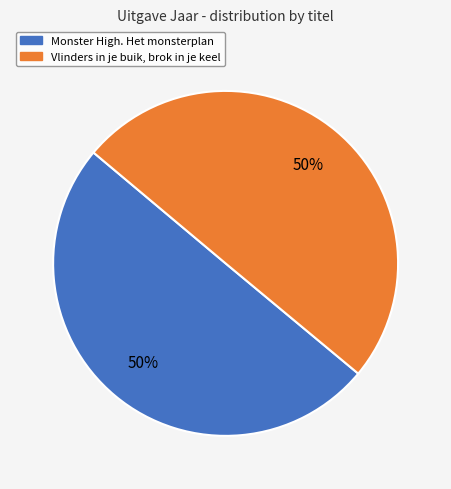

To the nearest percent, what portion does Vlinders in je buik, brok in je keel represent?

50%